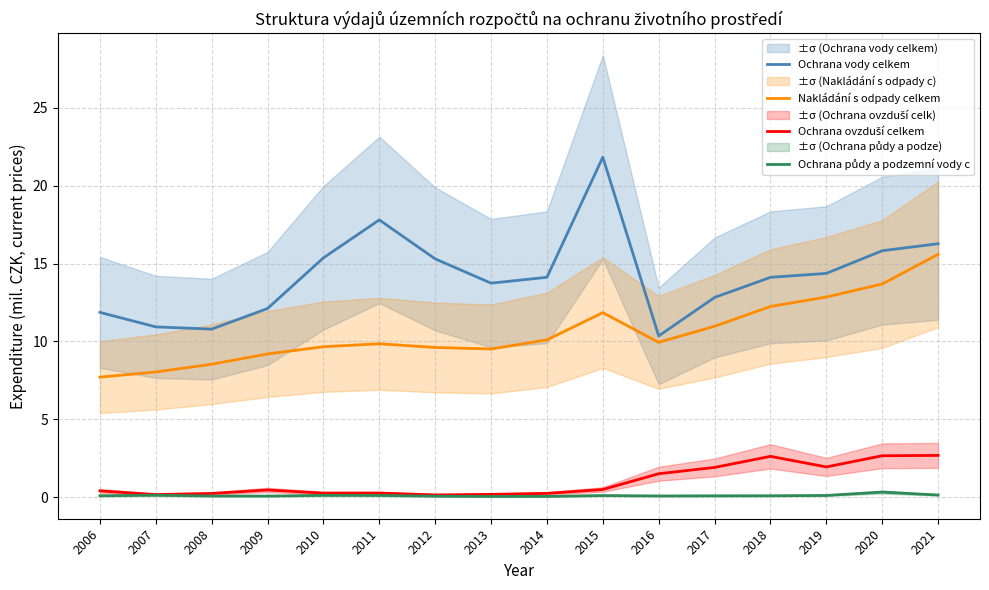

Which category has the highest value across all series?

2015